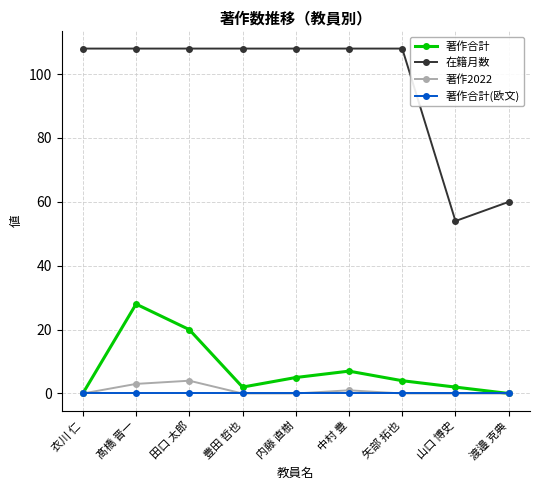

Where is the first local minimum for 著作合計?

豊田 哲也